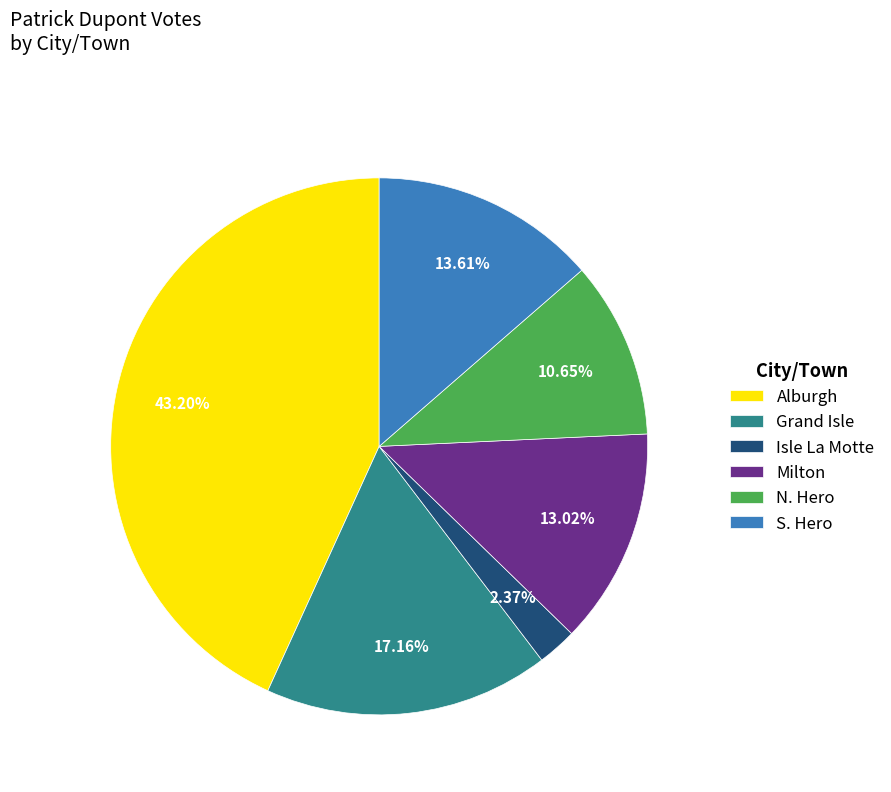

Does N. Hero account for over 50% of the chart?

No